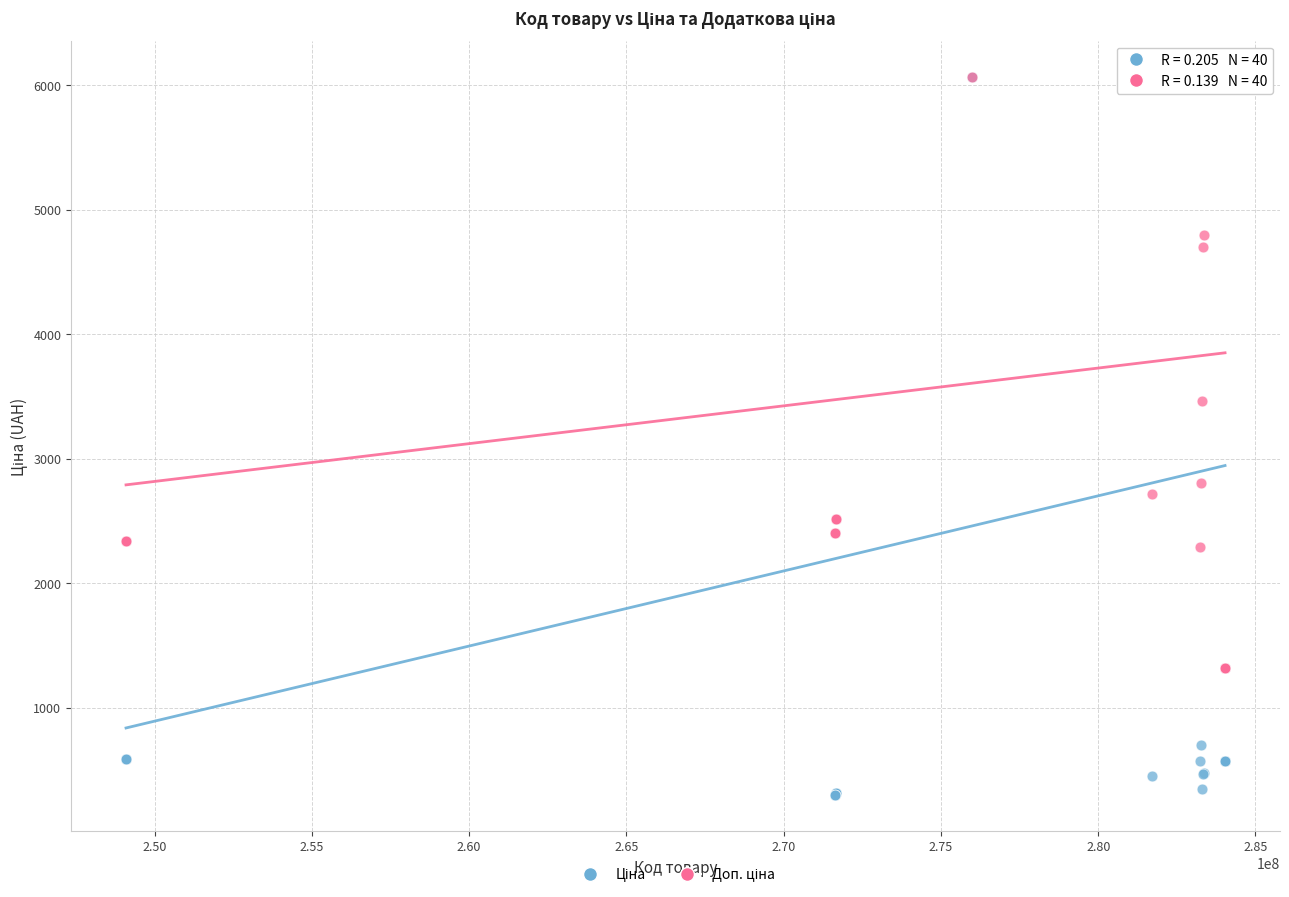

Across all series, what Y value is closest to 3183?

3462.7